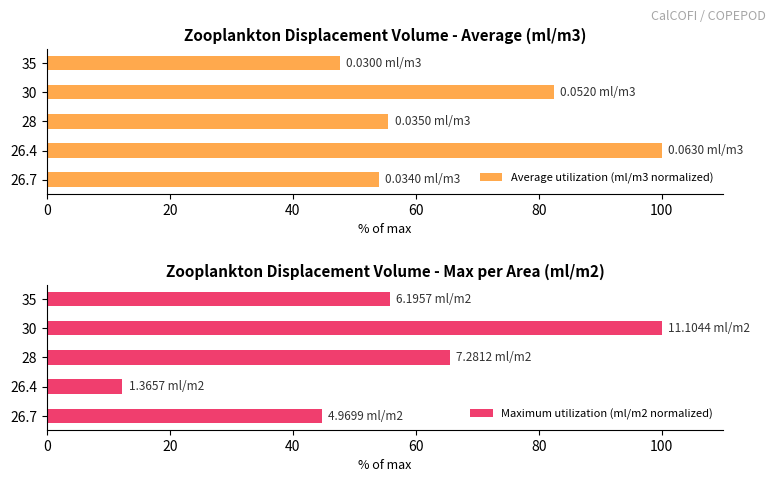

Reading left to right, what are all the values shown in this chart?

Average utilization (ml/m3 normalized): 54.0	100.0	55.6	82.5	47.6
Maximum utilization (ml/m2 normalized): 44.8	12.3	65.6	100.0	55.8